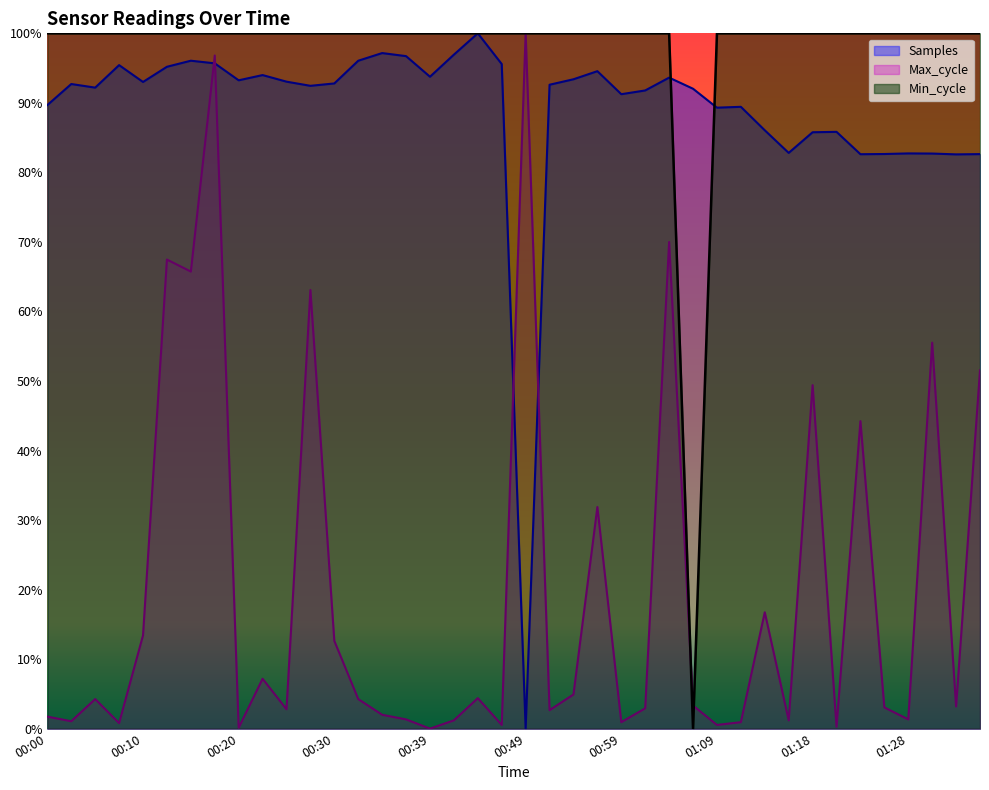

How many categories are shown in the chart?

40